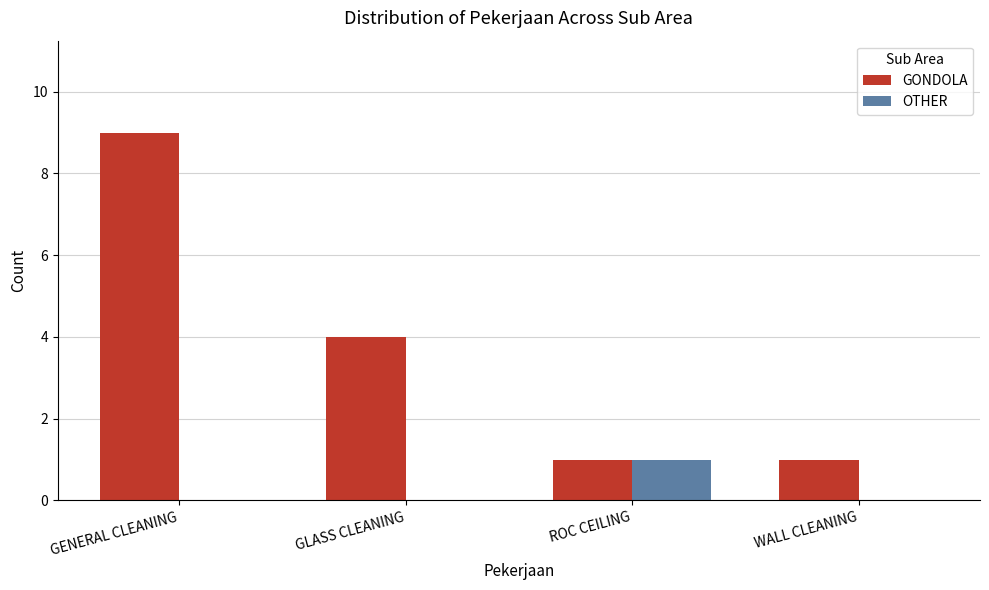

What are all the series names shown in the legend?

GONDOLA, OTHER